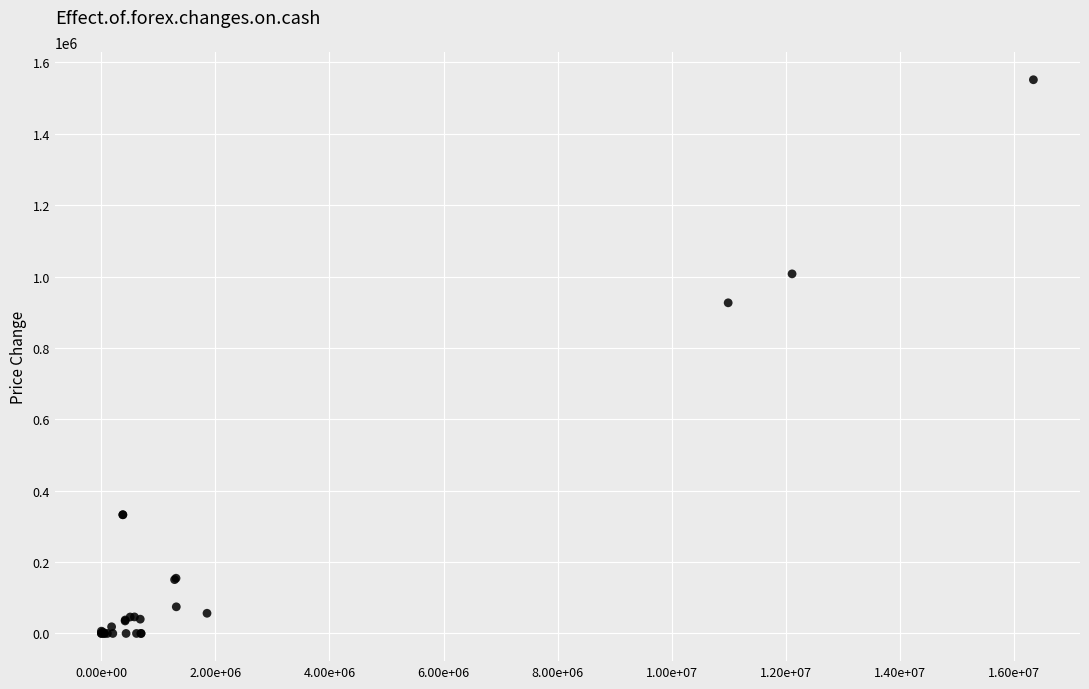

What Y value in the scatter plot is closest to 775738?

926460.0